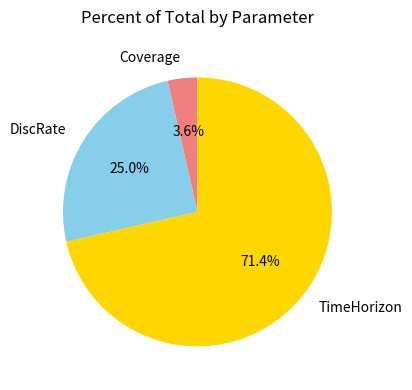

What percentage is the DiscRate slice, to the nearest percent?

25%